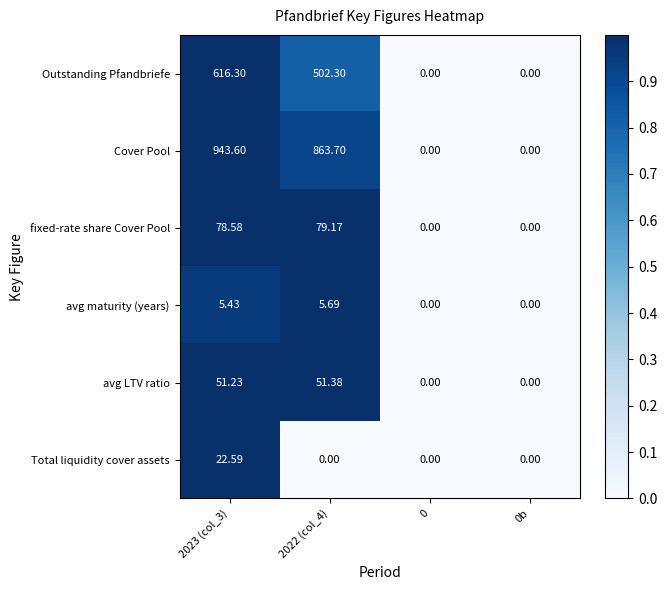

Is the value of avg maturity (years) at 0b greater than the value of Outstanding Pfandbriefe at 2023 (col_3)?

No